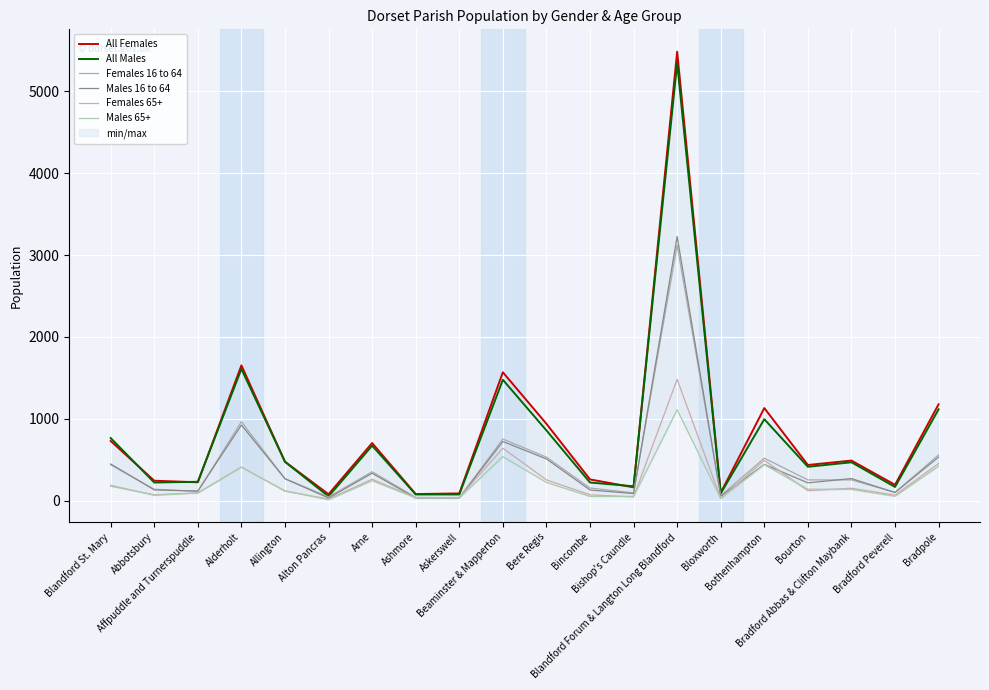

What is the value of the Males 16 to 64 point at the 4th from the left?

925